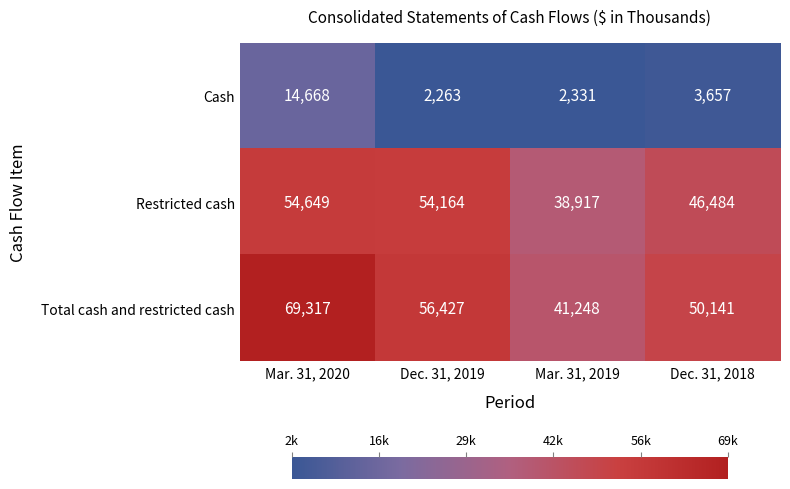

Is the value of Restricted cash at Dec. 31, 2019 greater than the value of Total cash and restricted cash at Mar. 31, 2020?

No